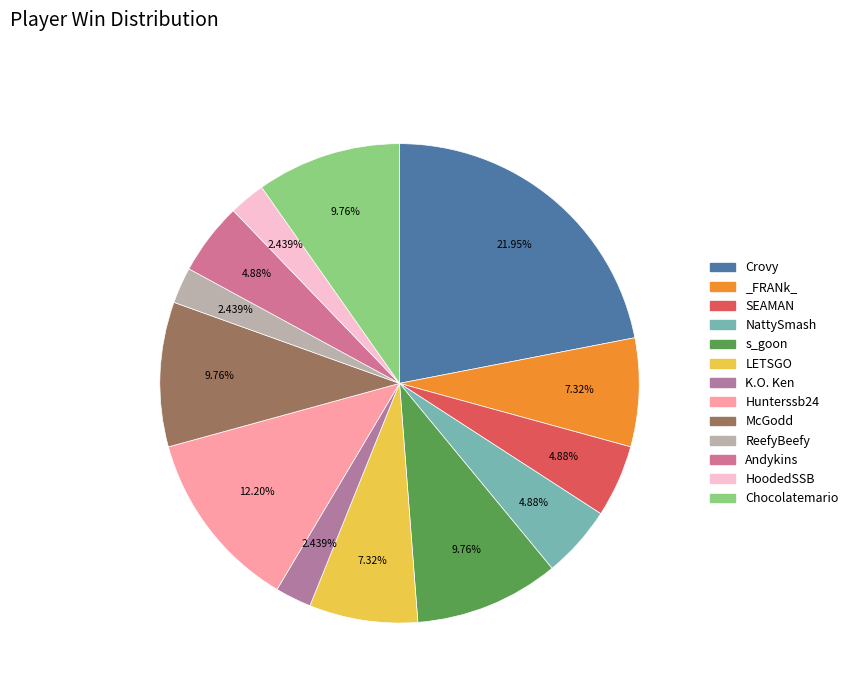

Count the number of slices in the pie.

13